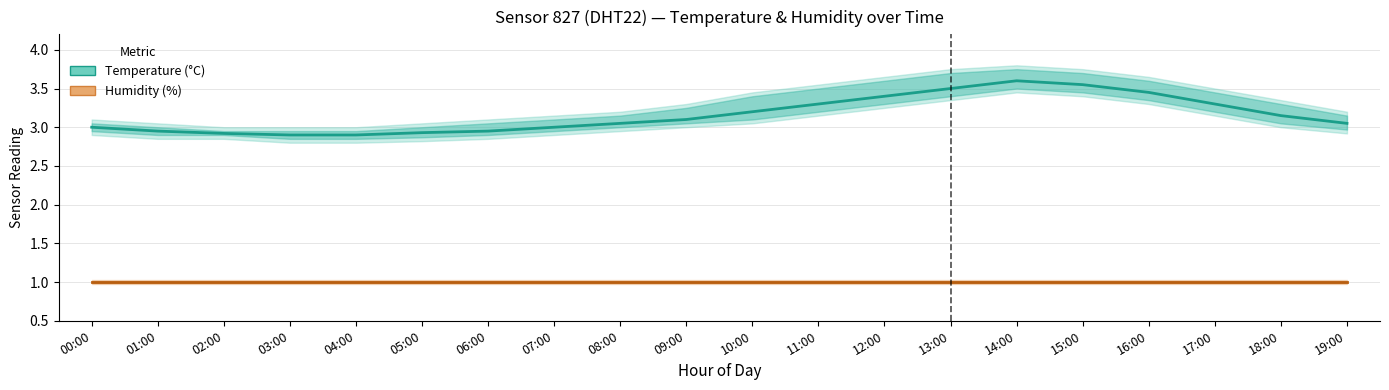

How many interior local peaks does the Temperature (°C) series have?

1